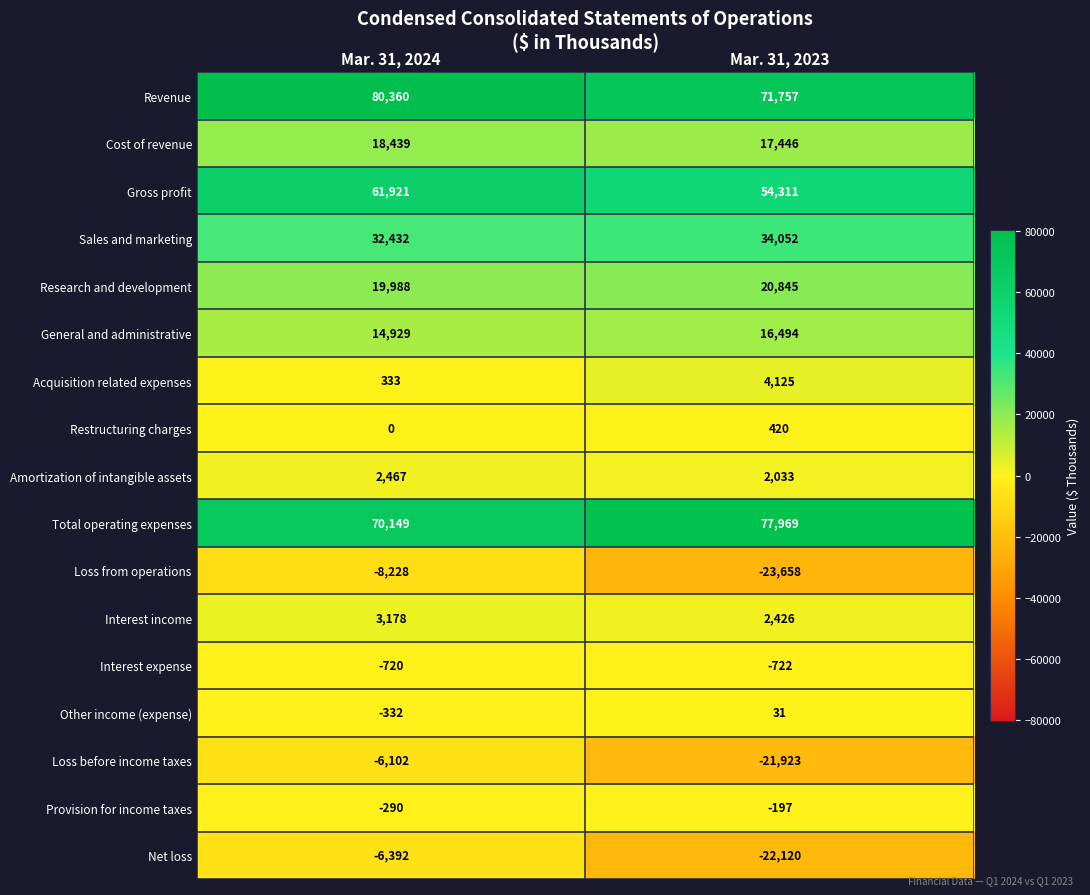

Count the number of data series in this chart.

17